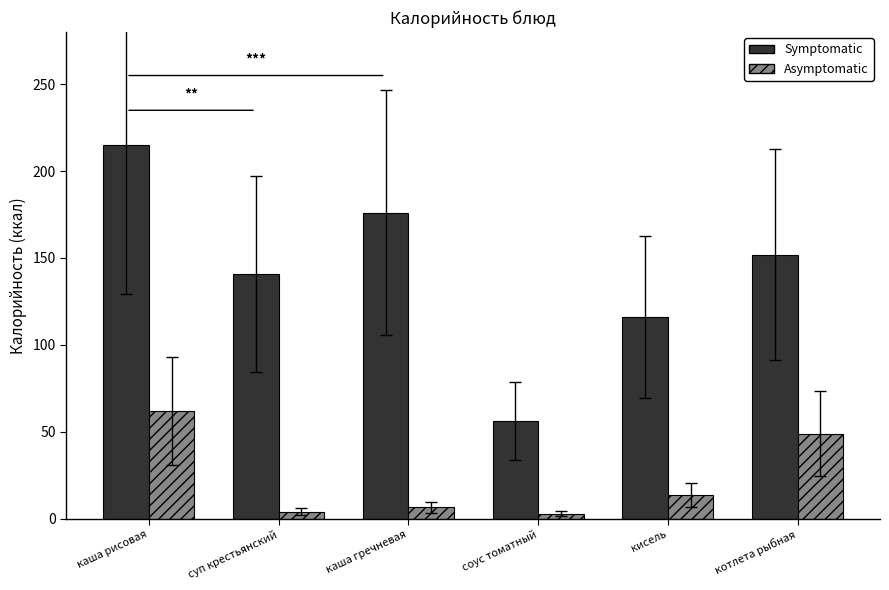

What is the sum of all Symptomatic values?

856.0